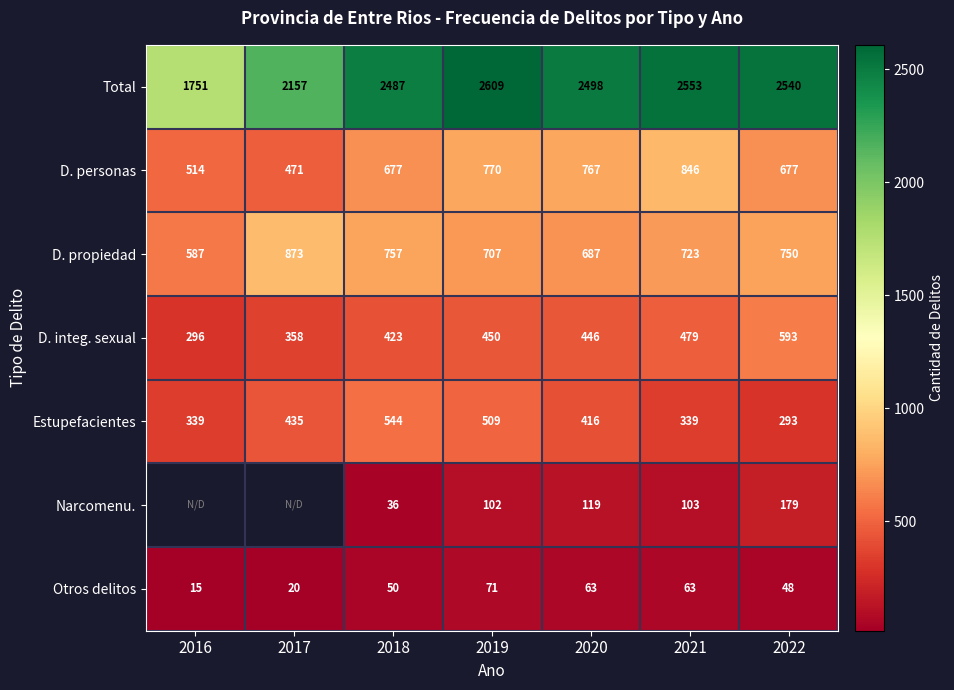

What is the spread (max minus min) of values at 2018?

2451